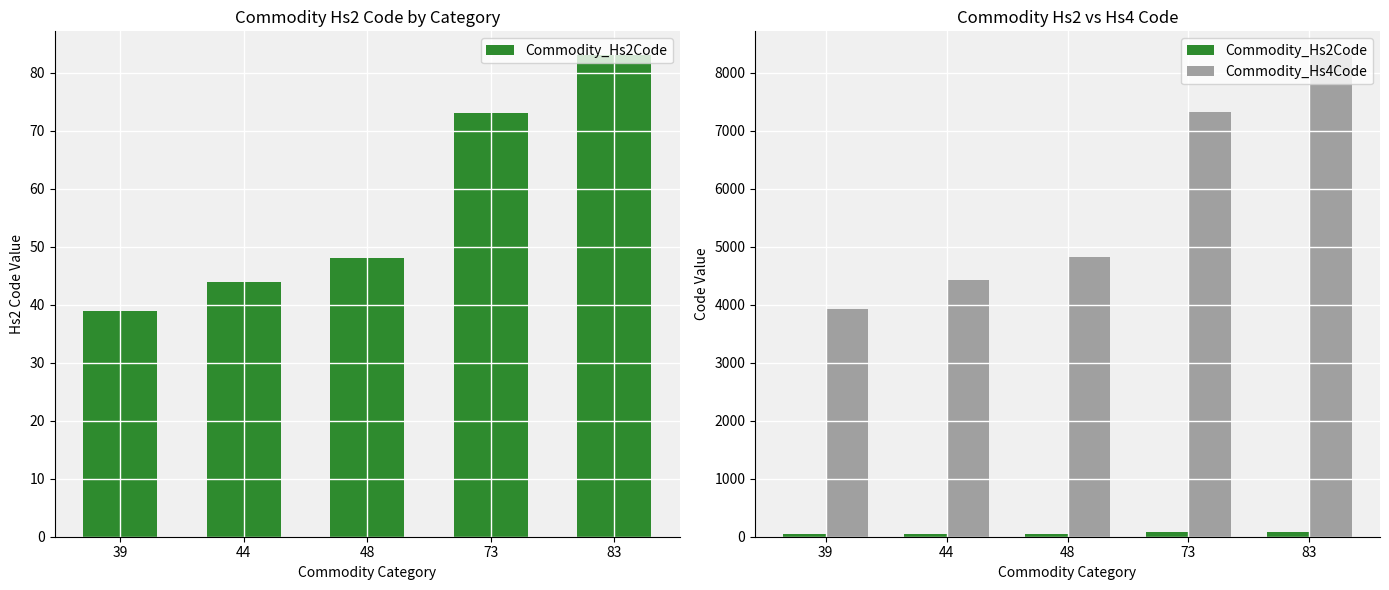

List the series in order of their overall mean, highest first.

Commodity_Hs4Code, Commodity_Hs2Code